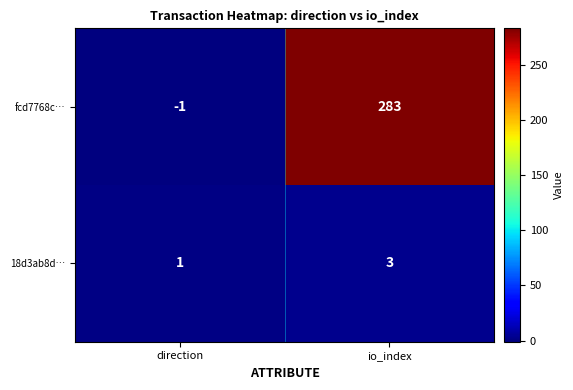

What is the sum of all fcd7768c… values?

282